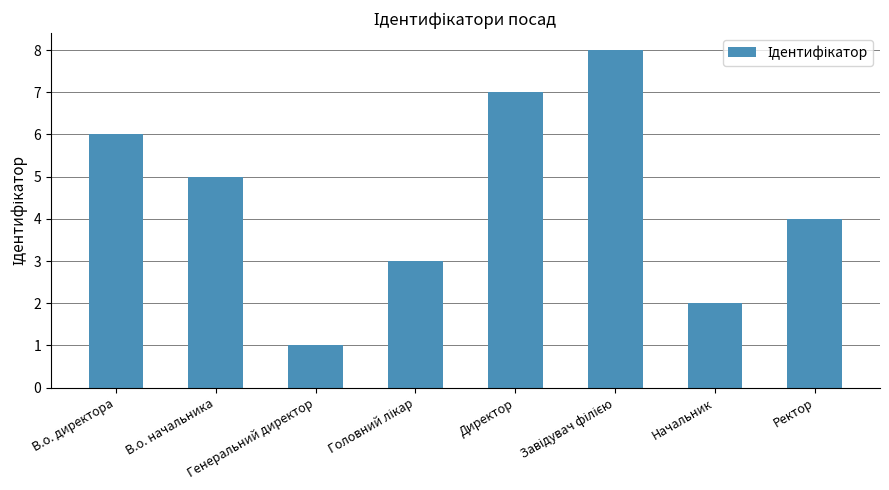

What is the sum of all values?

36